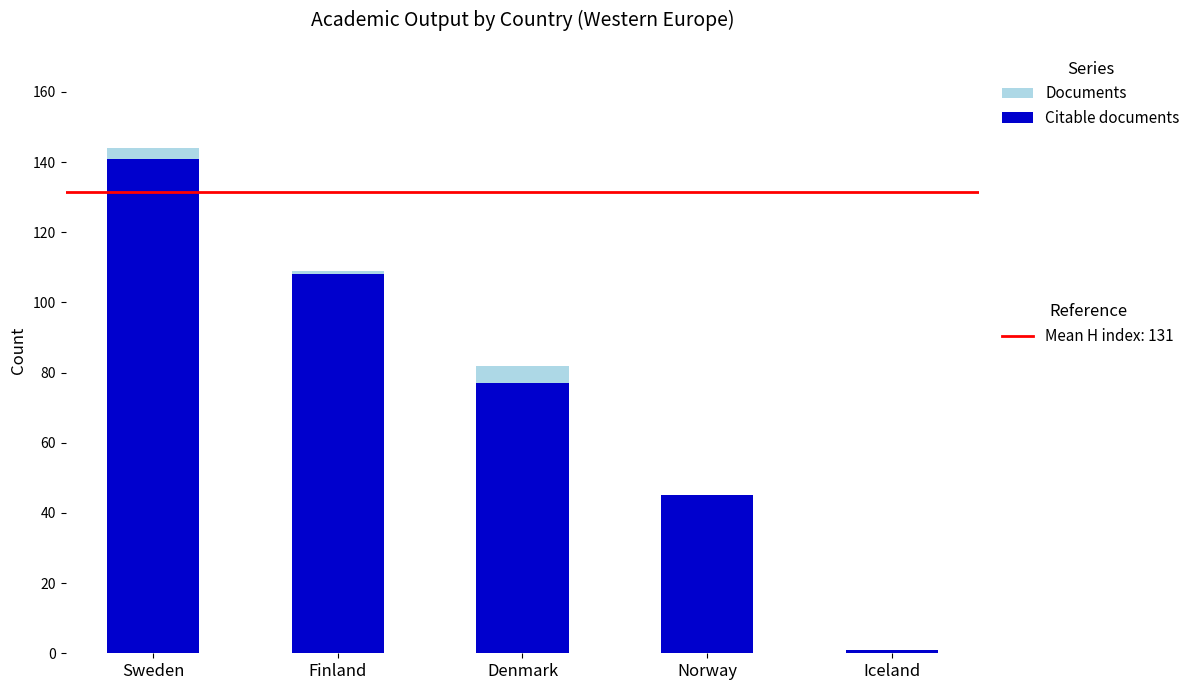

At which category is the sum across all series the highest?

Sweden